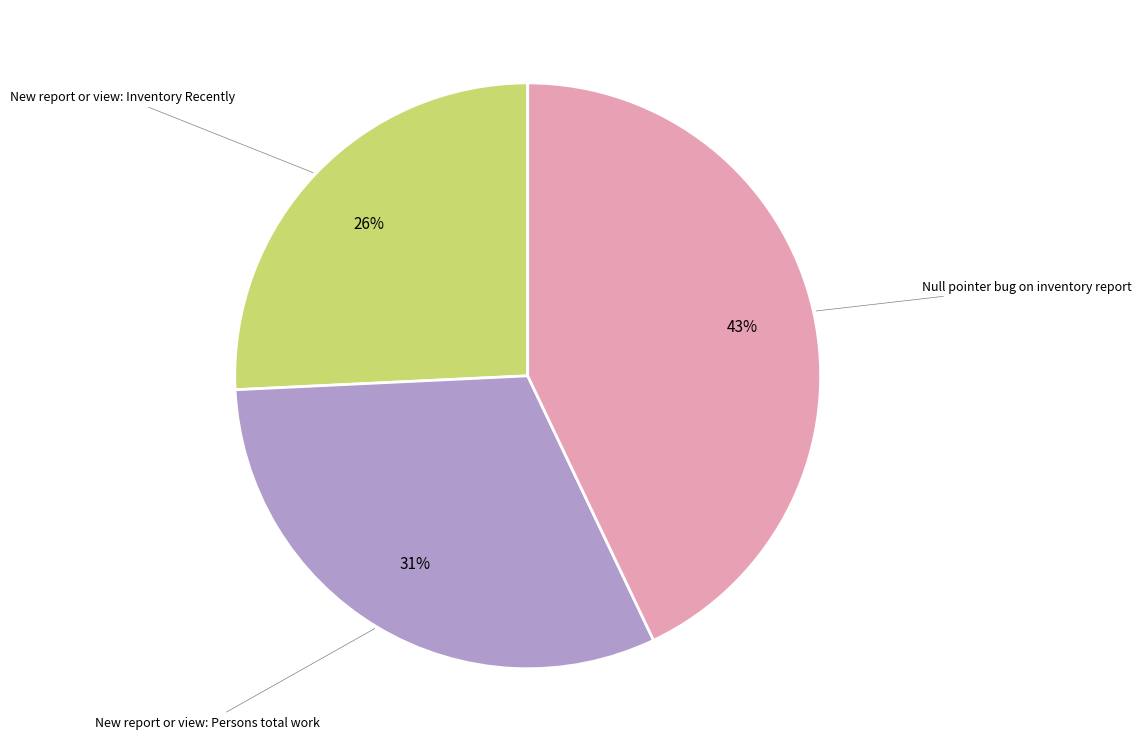

What percentage is the New report or view: Inventory Recently slice, to the nearest percent?

26%